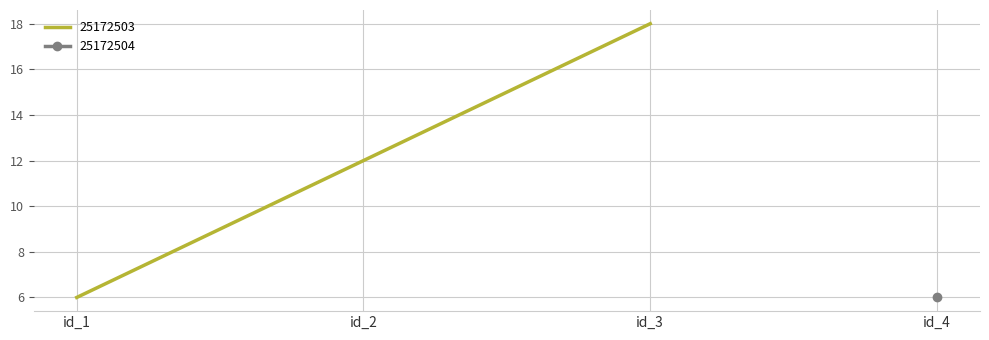

Is this an area chart (filled region under the line)?

No